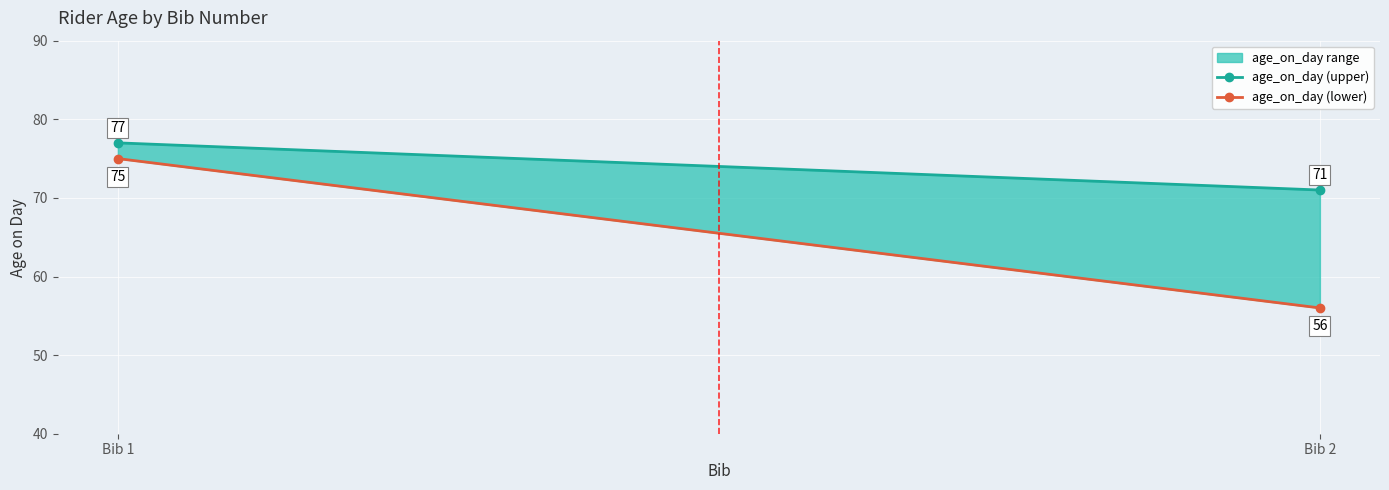

Which series has the largest total across all categories?

age_on_day (upper)